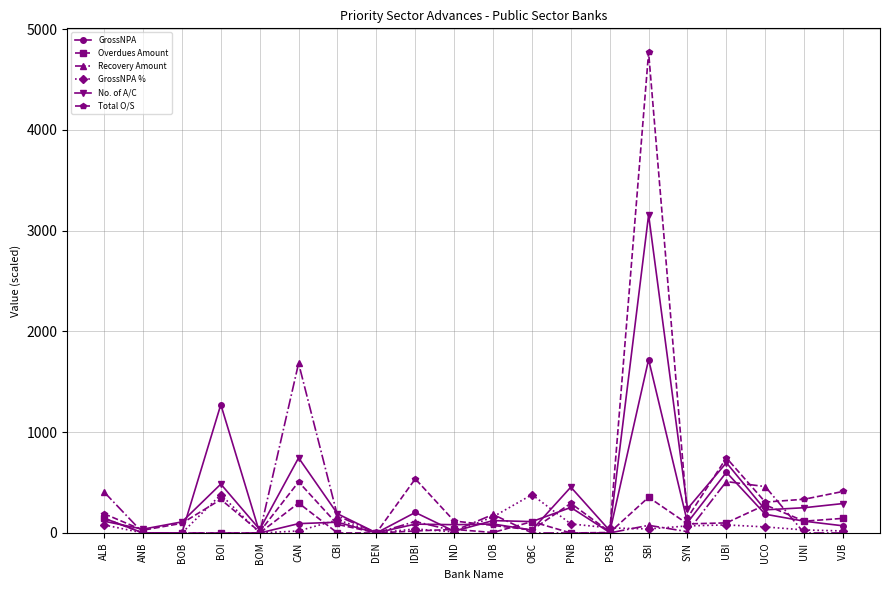

Which series has the largest range (max minus min)?

Total O/S